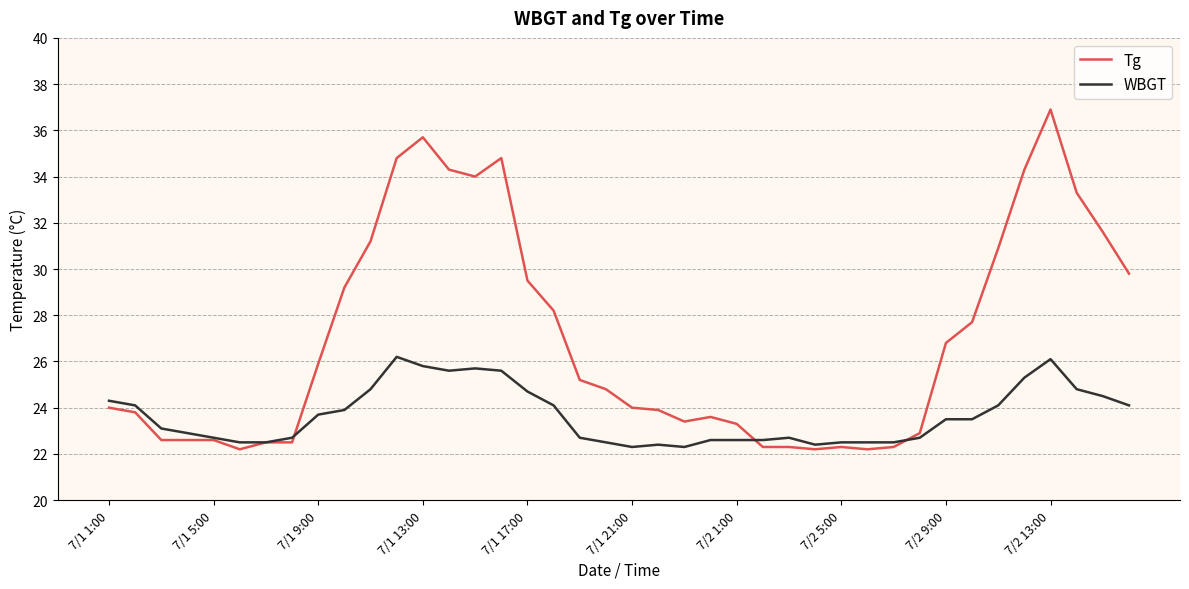

Which series has the largest total across all categories?

Tg